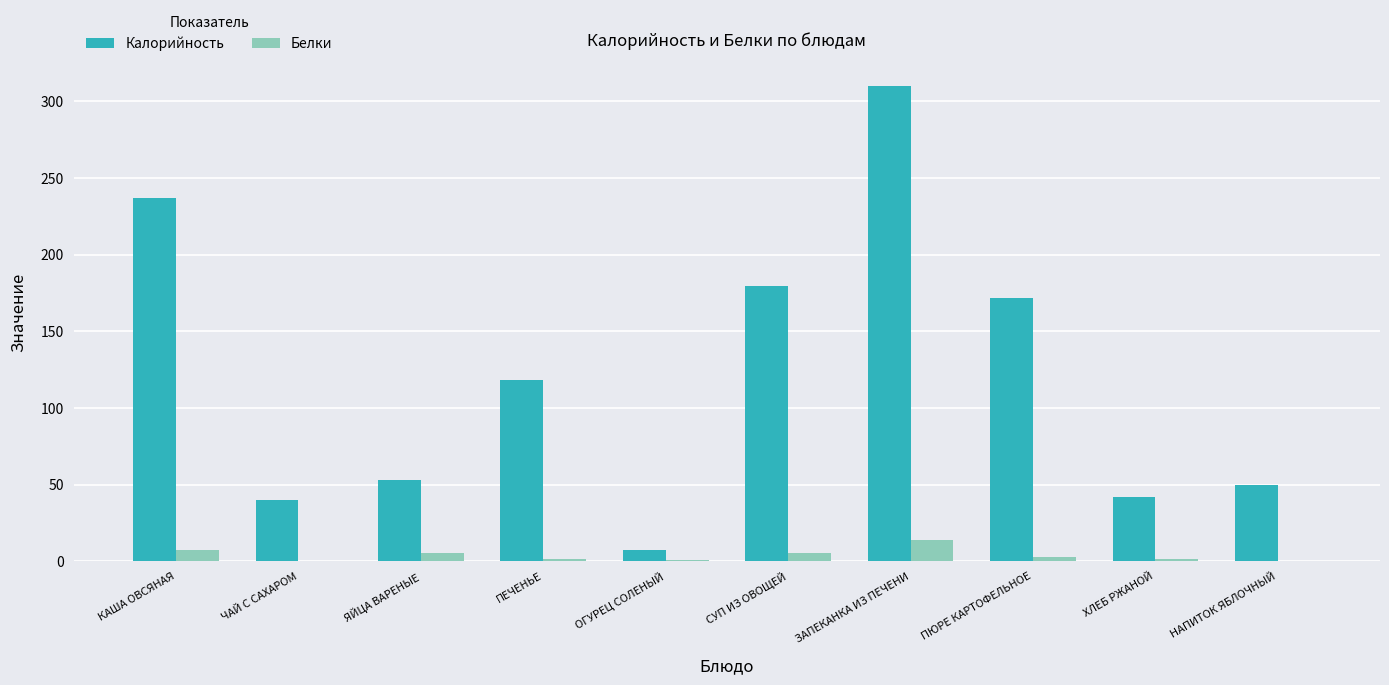

What is the approximate value of Калорийность at ЧАЙ С САХАРОМ?

40.2